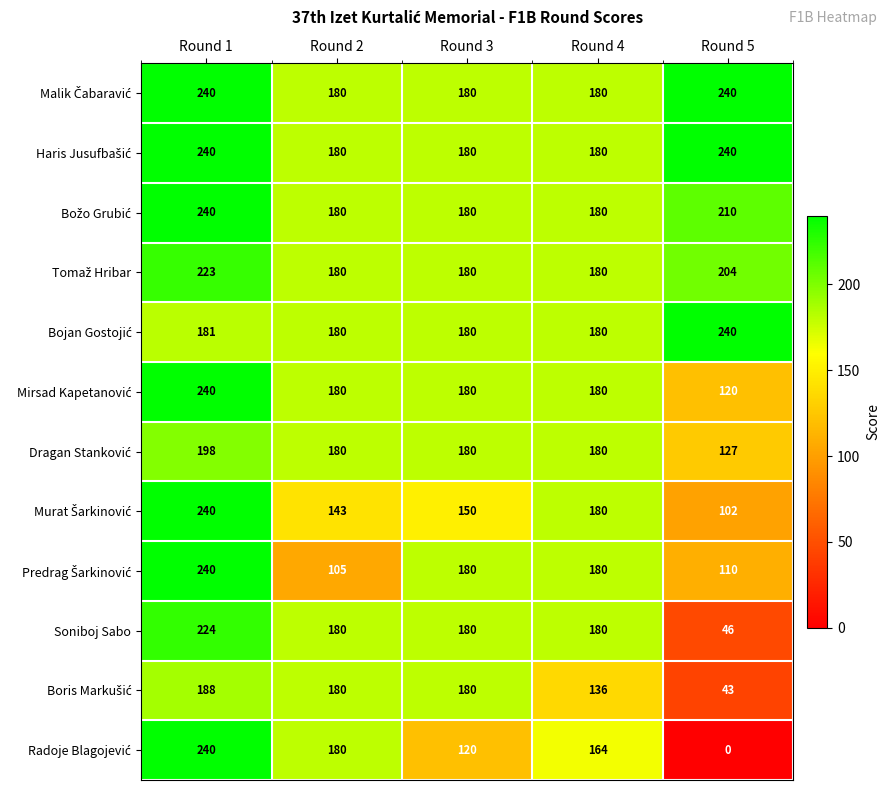

What is the maximum value shown in the chart?

240